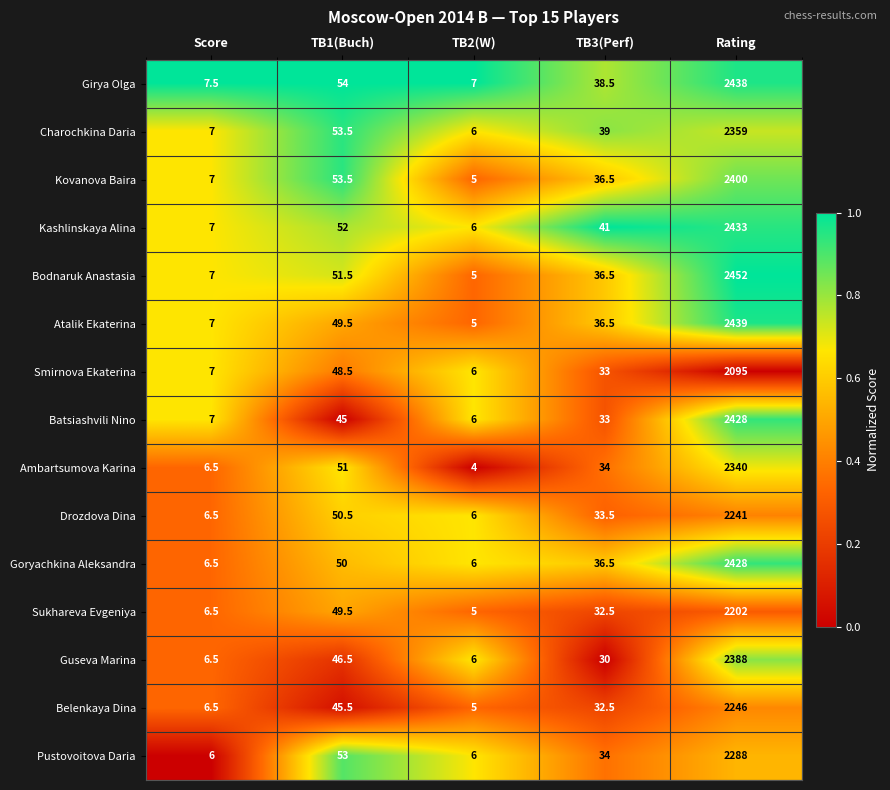

Which series has the largest total across all categories?

Bodnaruk Anastasia